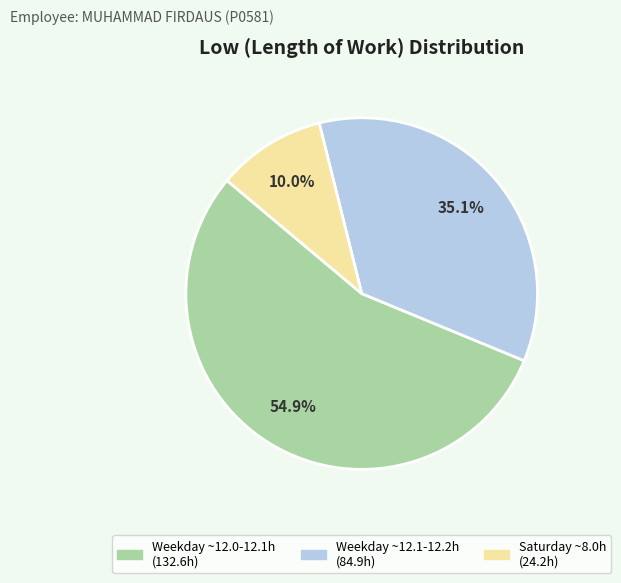

Does any single category account for the majority?

Yes